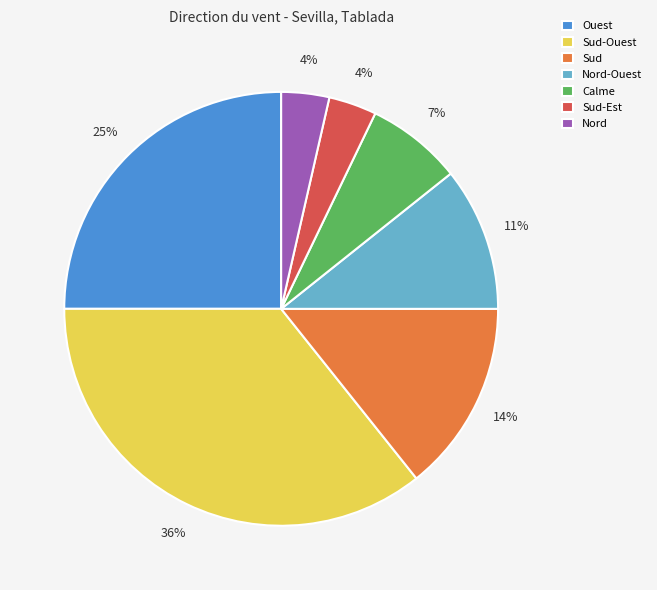

Combined, do Sud and Nord-Ouest account for over 50%?

No